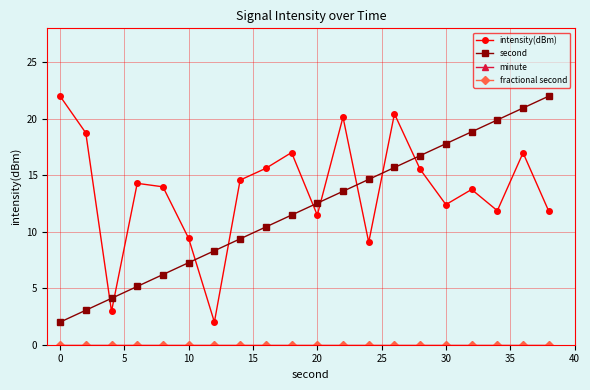

Does the chart have visible grid lines?

Yes